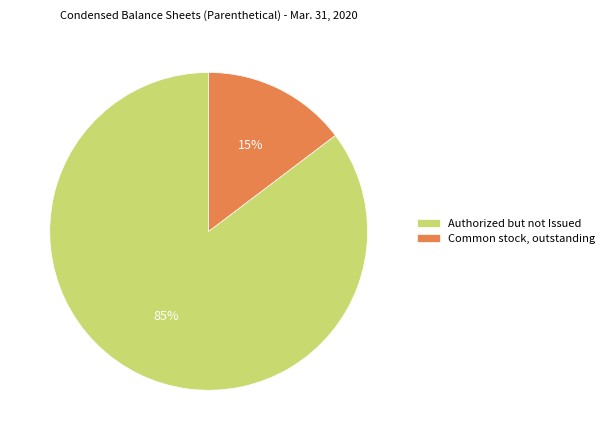

Which category has the smallest portion of the pie?

Common stock, outstanding